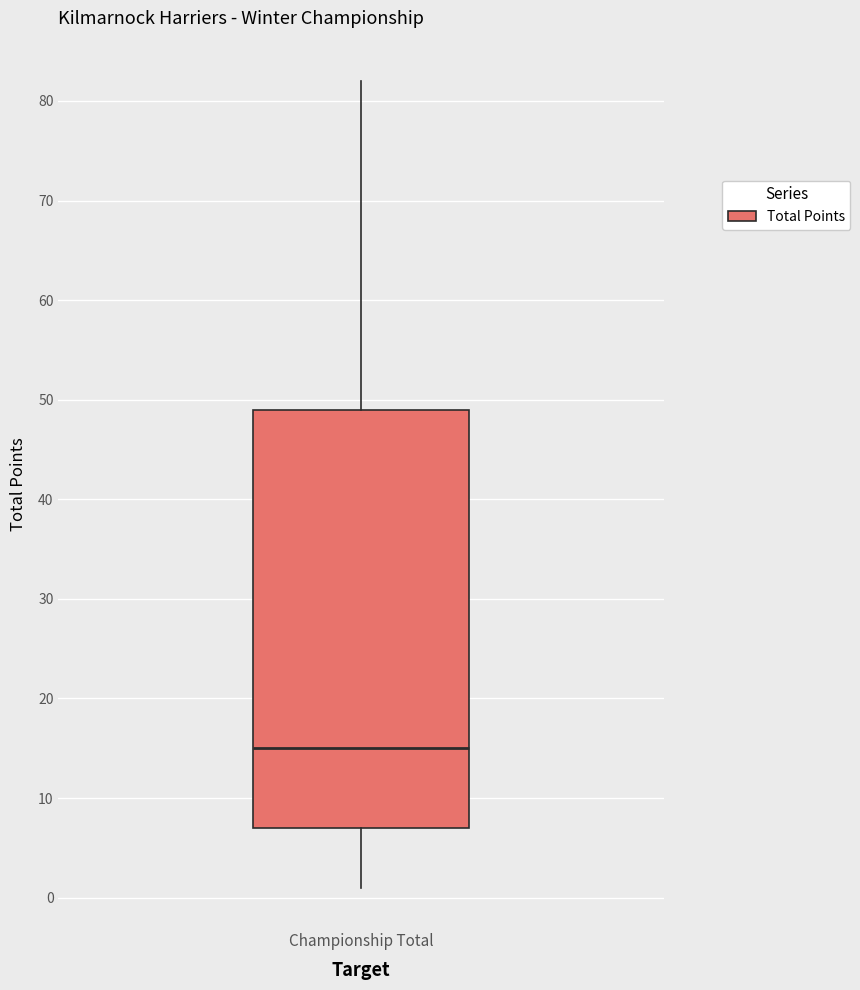

Where does the lower whisker of the box for Championship Total end on the y-axis? The values are not printed on the chart, so give them approximately, as read against the axis.

1